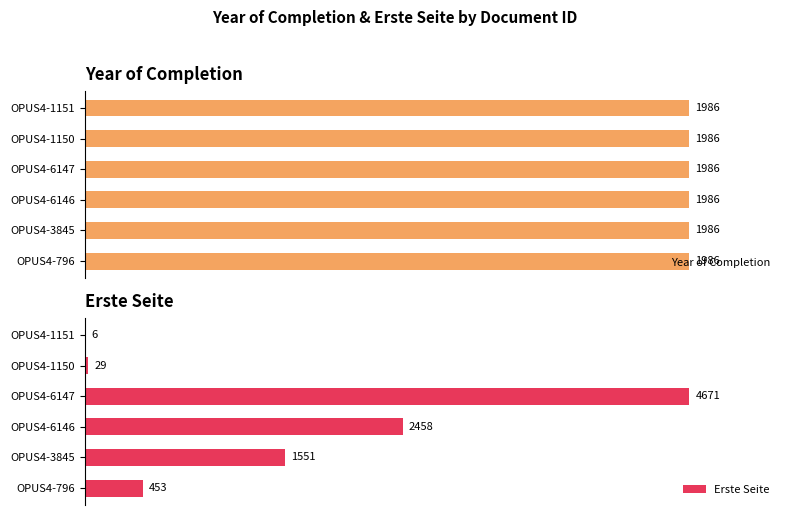

Count the number of data series in this chart.

2